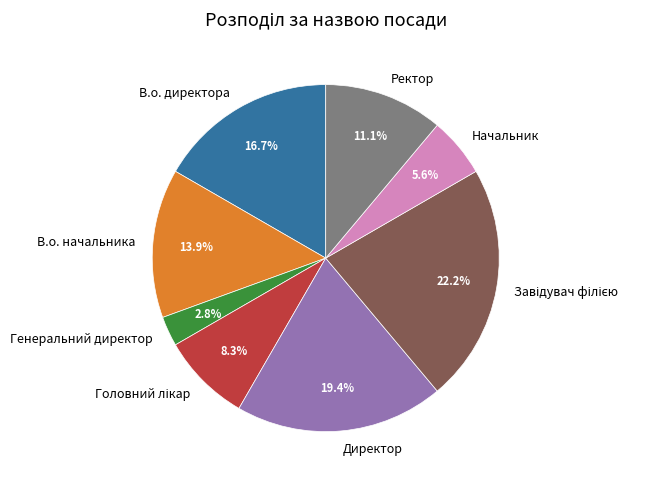

What is the smallest slice in the pie chart?

Генеральний директор